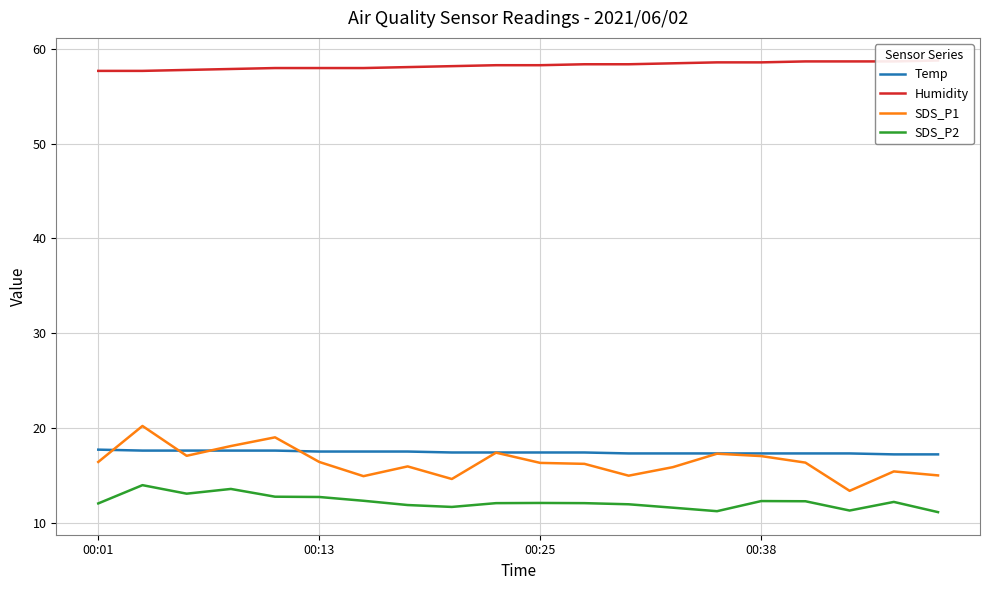

Rank the series at 12 from lowest to highest value.

SDS_P2, SDS_P1, Temp, Humidity